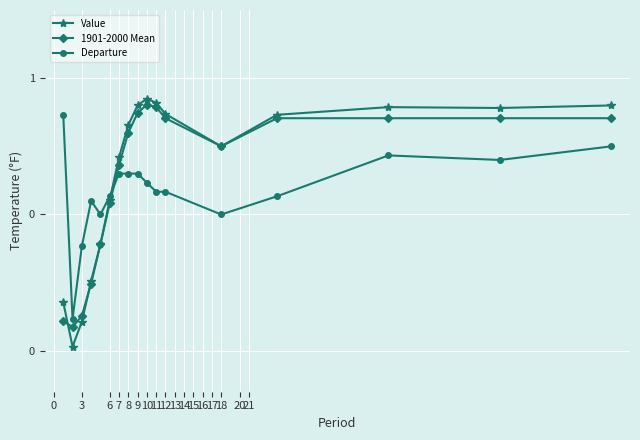

Does the chart have visible grid lines?

Yes